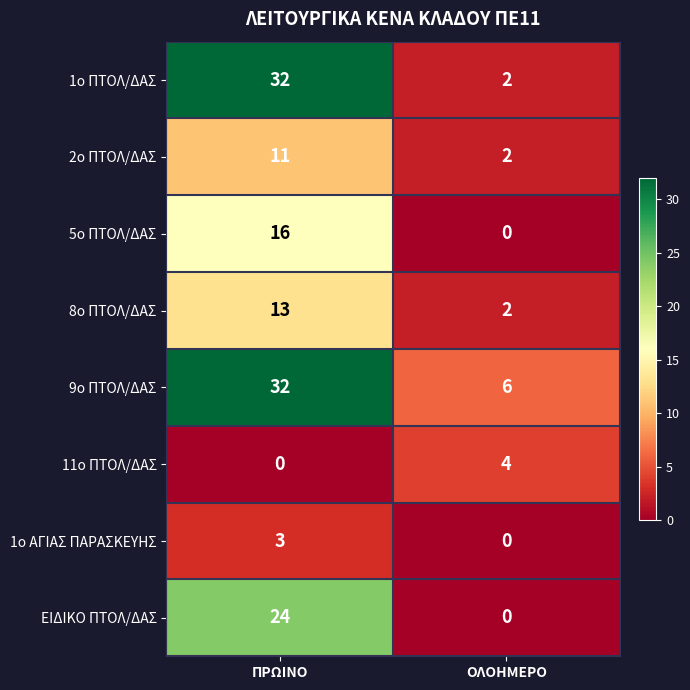

List the labels in order of 1ο ΠΤΟΛ/ΔΑΣ value, largest first.

ΠΡΩΙΝΟ, ΟΛΟΗΜΕΡΟ